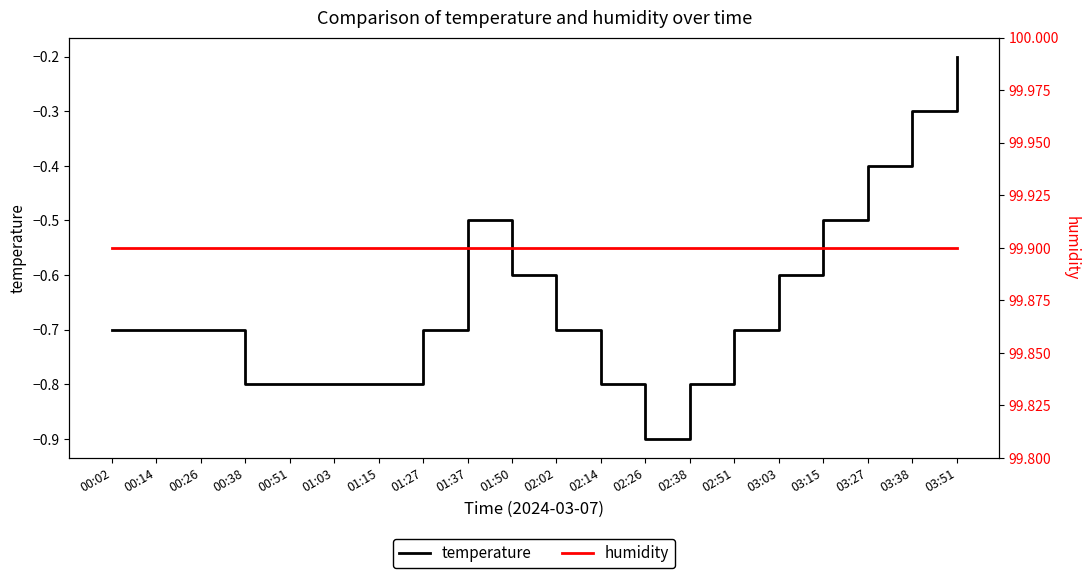

What is the label of the 16th point from the right?

00:51